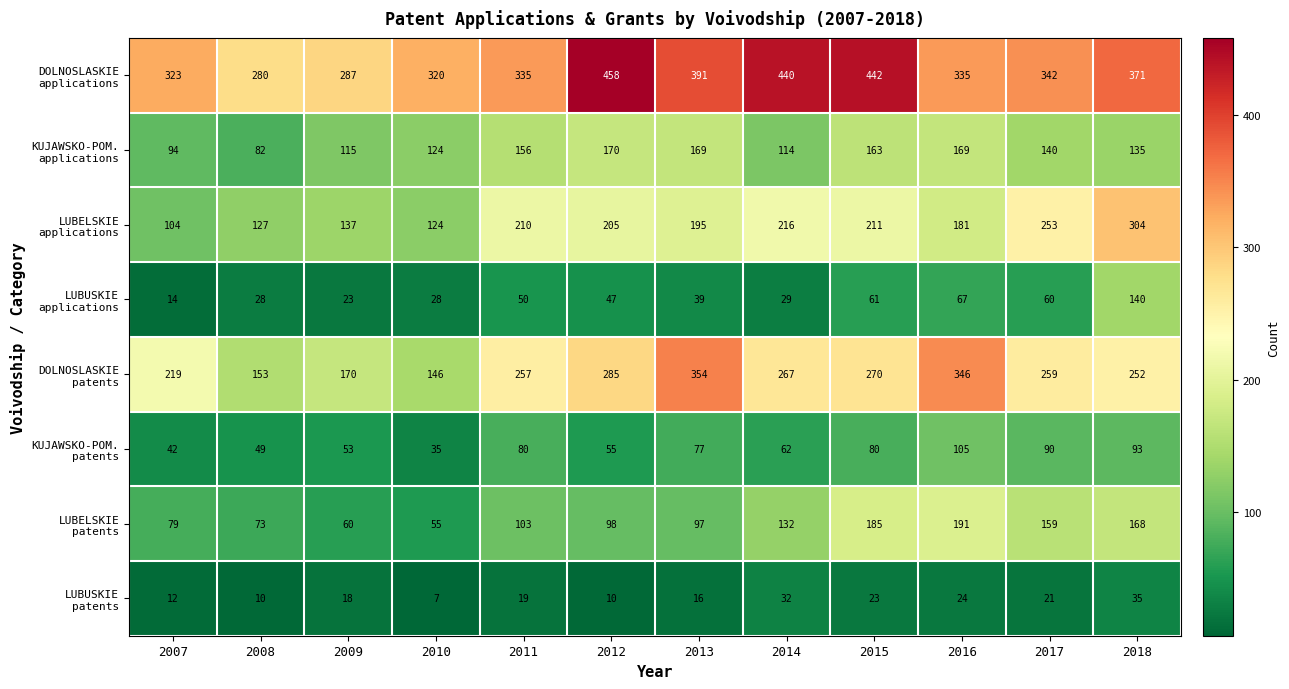

What is the maximum value shown in the chart?

458